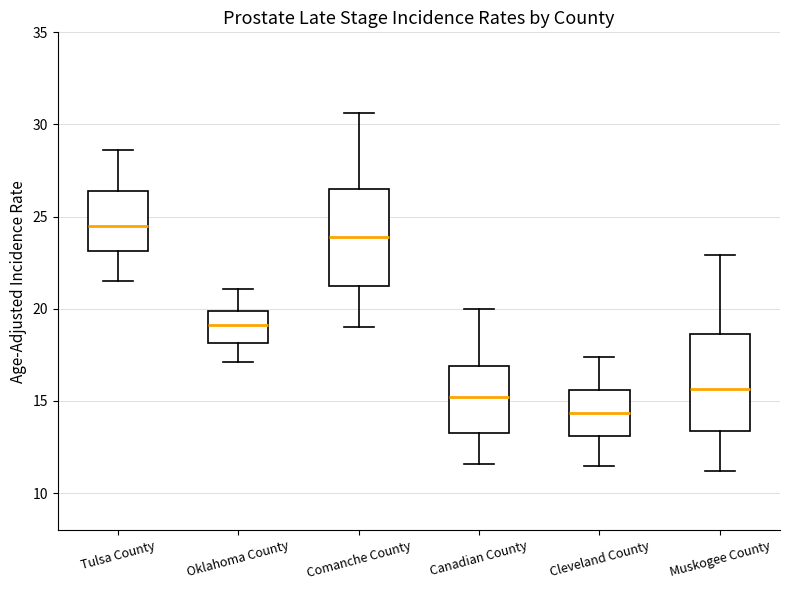

Which box's median line is the highest?

Tulsa County